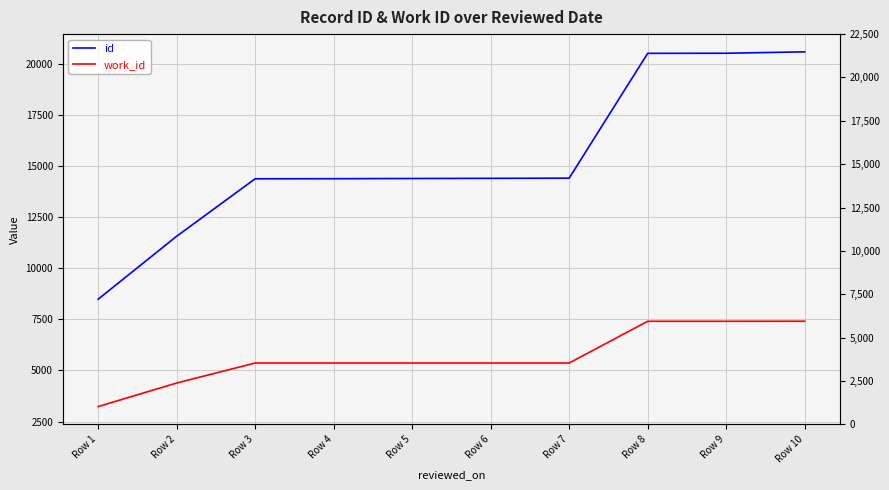

What is the approximate value of id at Row 9, to the nearest 10?

20530